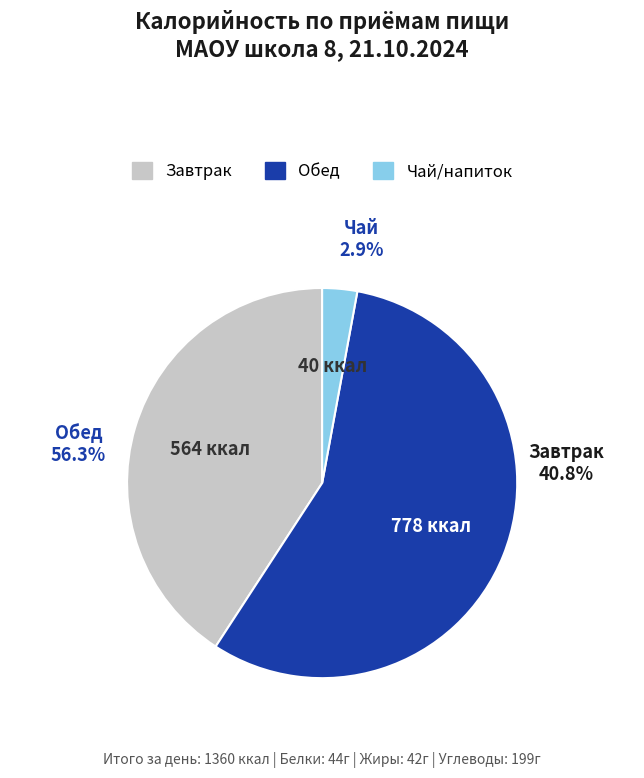

What is the ratio of the value at Завтрак (Калорийность) to the value at Напиток (Чай)?

14.1